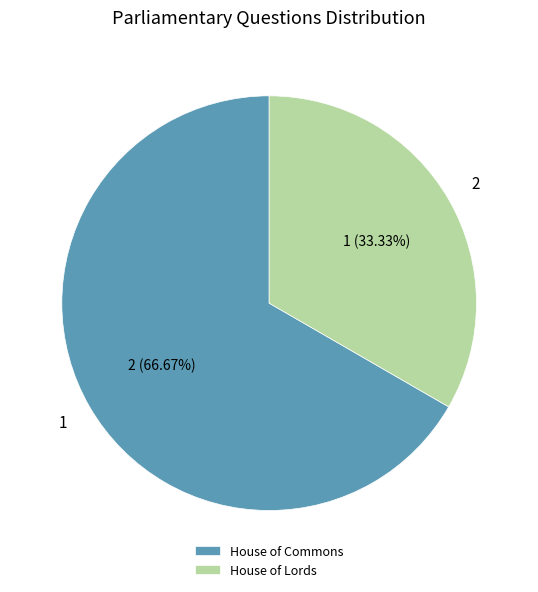

What is the ratio of the value at House of Commons to the value at House of Lords?

2.0